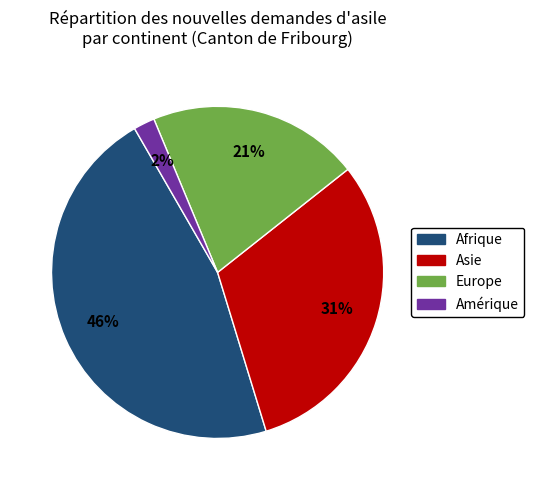

Rank the categories by value from lowest to highest.

Amérique, Europe, Asie, Afrique